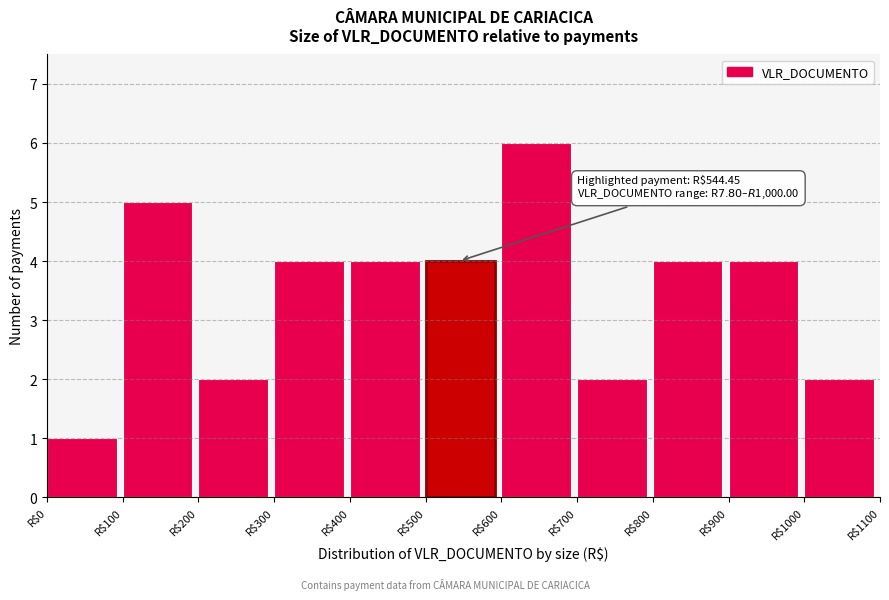

Over which range of the x-axis is the bar tallest?

600 to 700